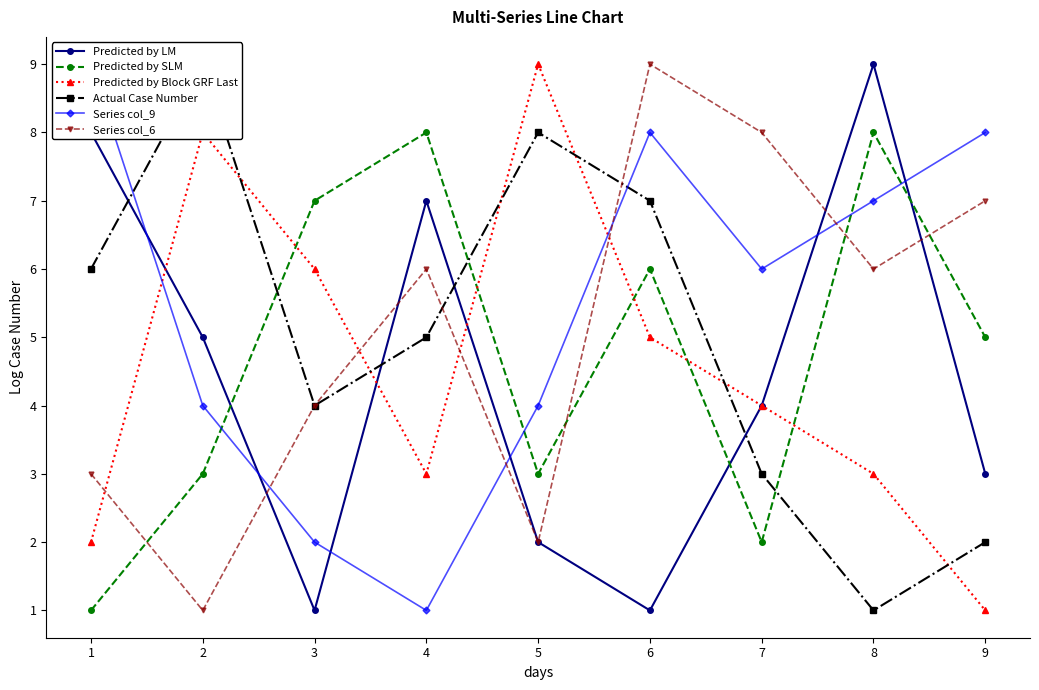

True or false: Predicted by Block GRF Last has more than 0 interior local peaks.

True